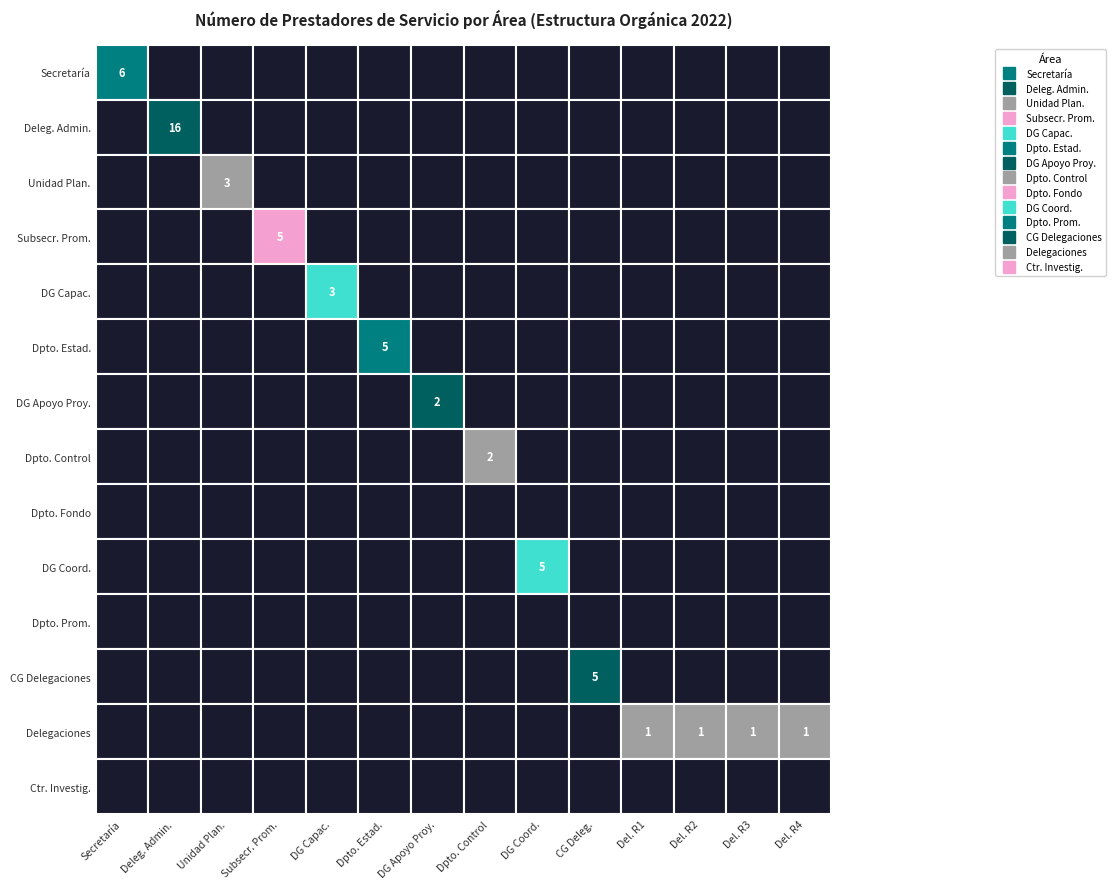

Reading right to left, extract all data points from this chart.

Secretaría: 13=0	12=0	11=0	10=0	9=0	8=0	7=0	6=0	5=0	4=0	3=0	2=0	1=0	0=6
Delegación Administrativa: 13=0	12=0	11=0	10=0	9=0	8=0	7=0	6=0	5=0	4=0	3=0	2=0	1=16	0=0
Unidad de Planeación: 13=0	12=0	11=0	10=0	9=0	8=0	7=0	6=0	5=0	4=0	3=0	2=3	1=0	0=0
Subsecretaría de Promoción: 13=0	12=0	11=0	10=0	9=0	8=0	7=0	6=0	5=0	4=0	3=5	2=0	1=0	0=0
Dir. Gral. Capacitación: 13=0	12=0	11=0	10=0	9=0	8=0	7=0	6=0	5=0	4=3	3=0	2=0	1=0	0=0
Depto. Estadística: 13=0	12=0	11=0	10=0	9=0	8=0	7=0	6=0	5=5	4=0	3=0	2=0	1=0	0=0
Dir. Gral. Apoyo Proyectos: 13=0	12=0	11=0	10=0	9=0	8=0	7=0	6=2	5=0	4=0	3=0	2=0	1=0	0=0
Depto. Control Seguimiento: 13=0	12=0	11=0	10=0	9=0	8=0	7=2	6=0	5=0	4=0	3=0	2=0	1=0	0=0
Depto. Fondo Apoyo Mujer: 13=0	12=0	11=0	10=0	9=0	8=0	7=0	6=0	5=0	4=0	3=0	2=0	1=0	0=0
Dir. Gral. Coordinación: 13=0	12=0	11=0	10=0	9=0	8=5	7=0	6=0	5=0	4=0	3=0	2=0	1=0	0=0
Depto. Promoción Apoyo: 13=0	12=0	11=0	10=0	9=0	8=0	7=0	6=0	5=0	4=0	3=0	2=0	1=0	0=0
Coord. Gral. Delegaciones: 13=0	12=0	11=0	10=0	9=5	8=0	7=0	6=0	5=0	4=0	3=0	2=0	1=0	0=0
Delegaciones (Regiones): 13=1	12=1	11=1	10=1	9=0	8=0	7=0	6=0	5=0	4=0	3=0	2=0	1=0	0=0
Centro Investigación: 13=0	12=0	11=0	10=0	9=0	8=0	7=0	6=0	5=0	4=0	3=0	2=0	1=0	0=0